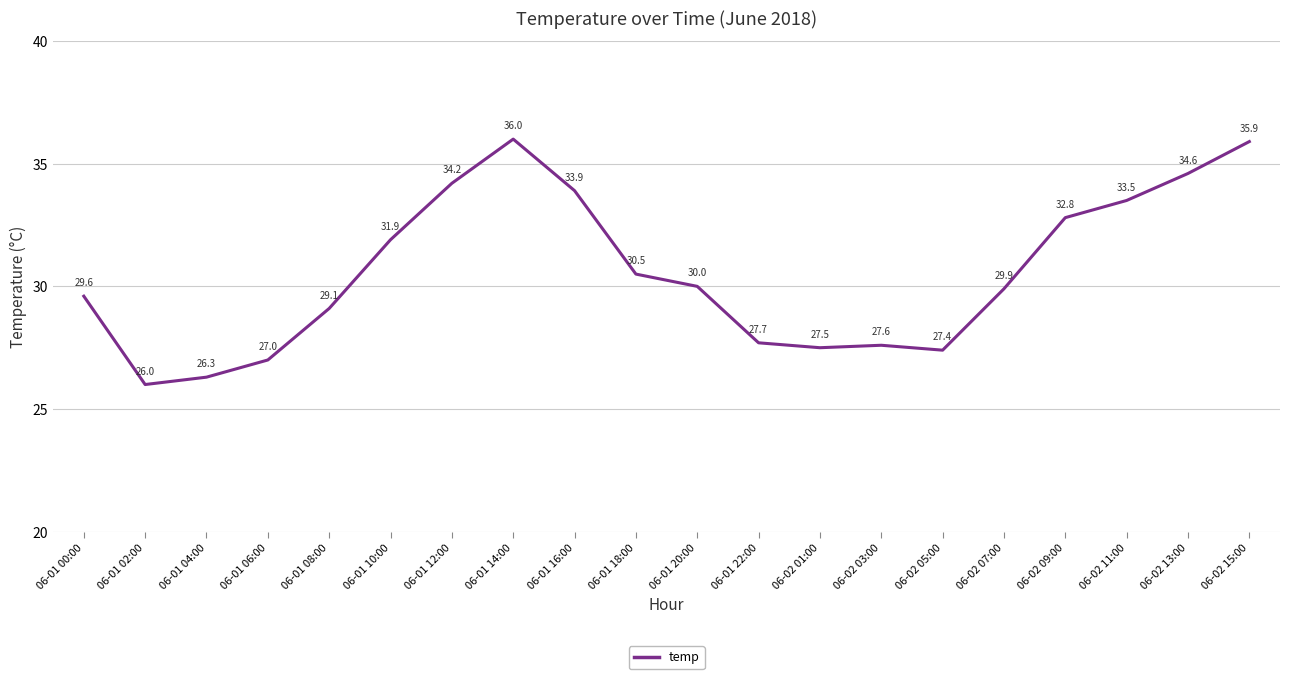

Is it true that the value at 06-01 06:00 is 27.0?

True